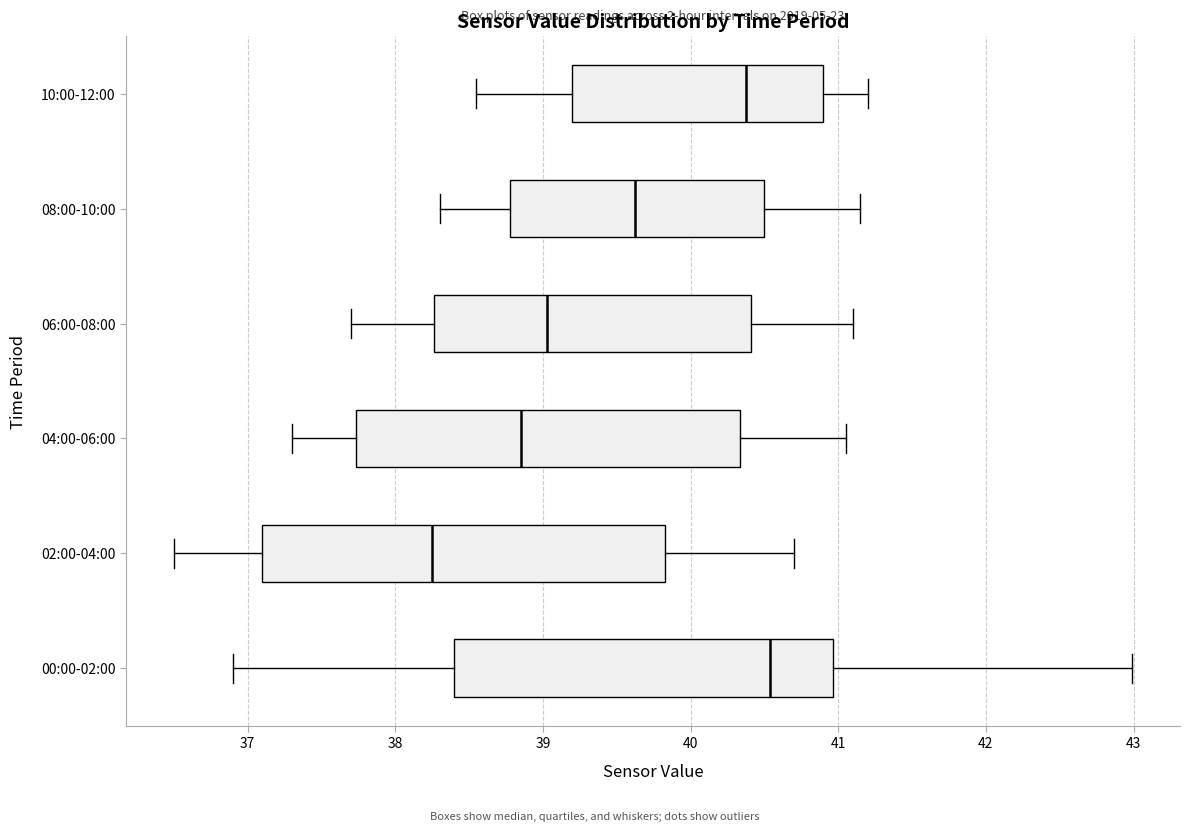

Which box is the widest, from its left edge to its right edge?

02:00-04:00